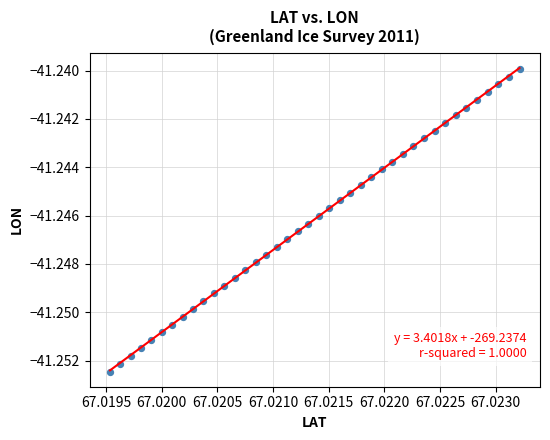

Count the number of points in this scatter plot.

40